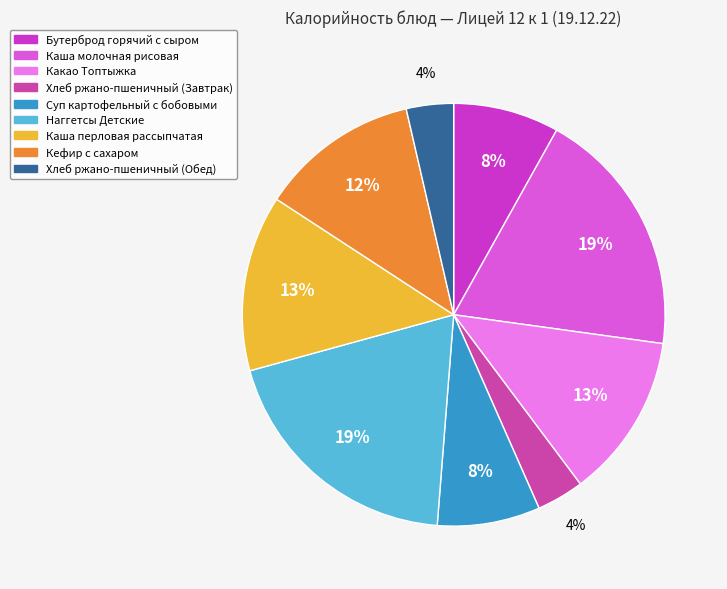

How much of the chart is everything except Бутерброд горячий с сыром?

91.9%